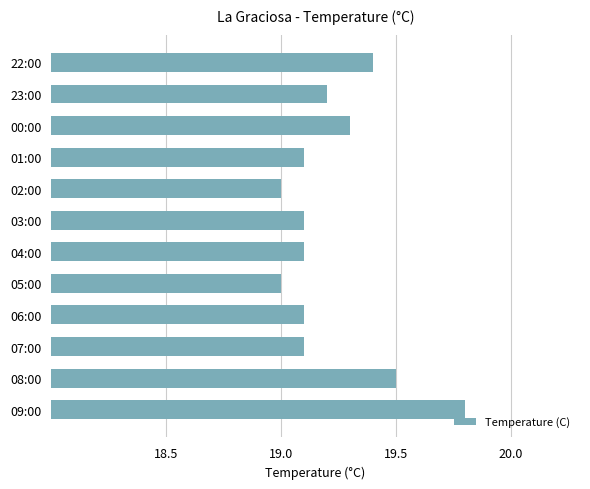

Count the values in the range 19 to 20.

12